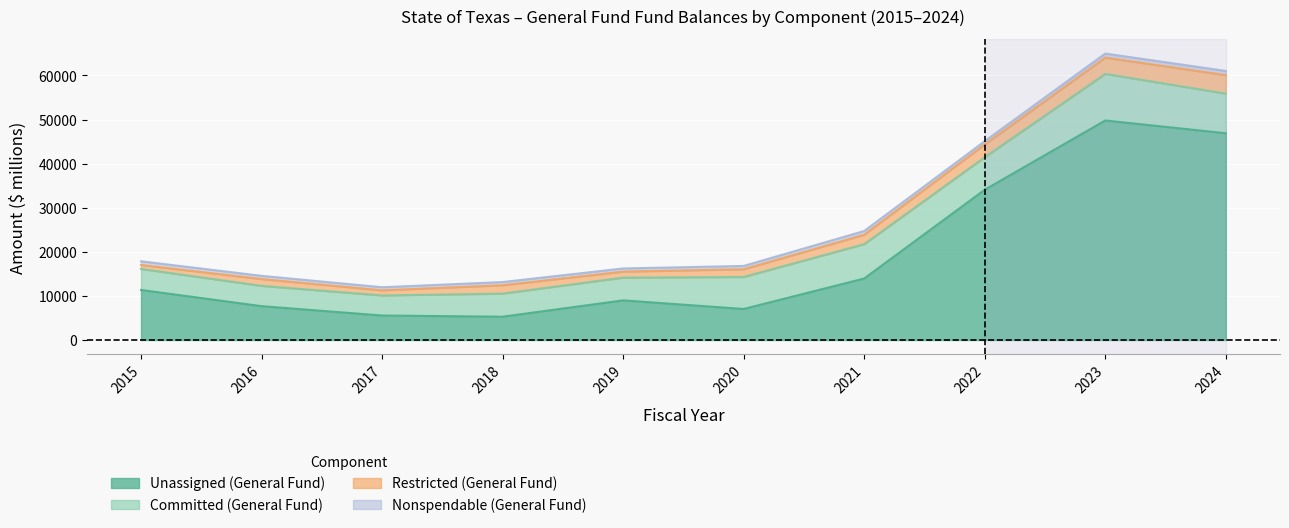

True or false: Unassigned (General Fund) has a value of 5288 at 2018.

True